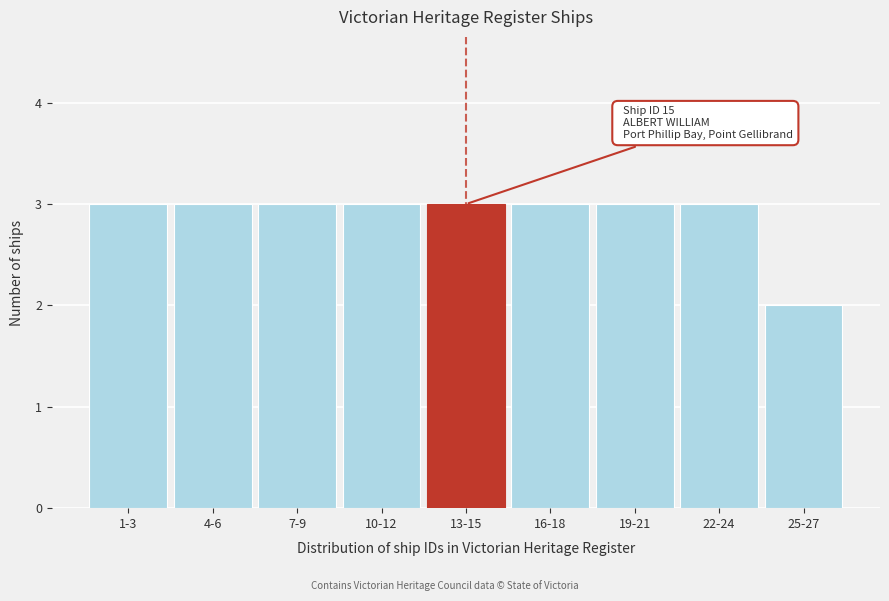

Reading left to right, transcribe all the data shown in this chart.

3	3	3	3	3	3	3	3	2